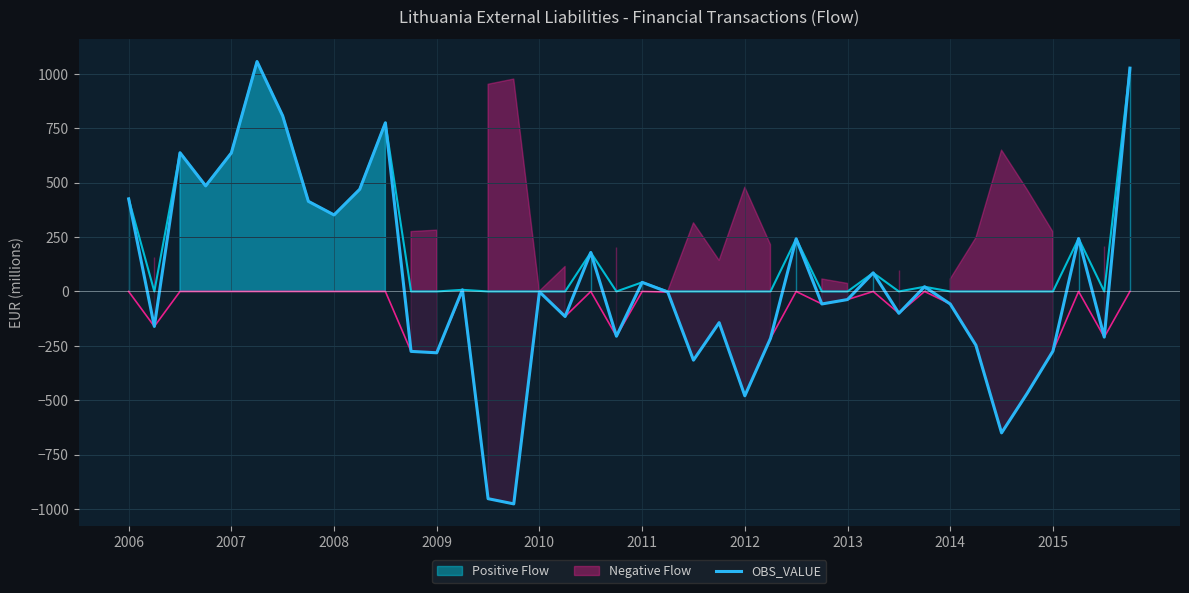

How many values are below zero?

22